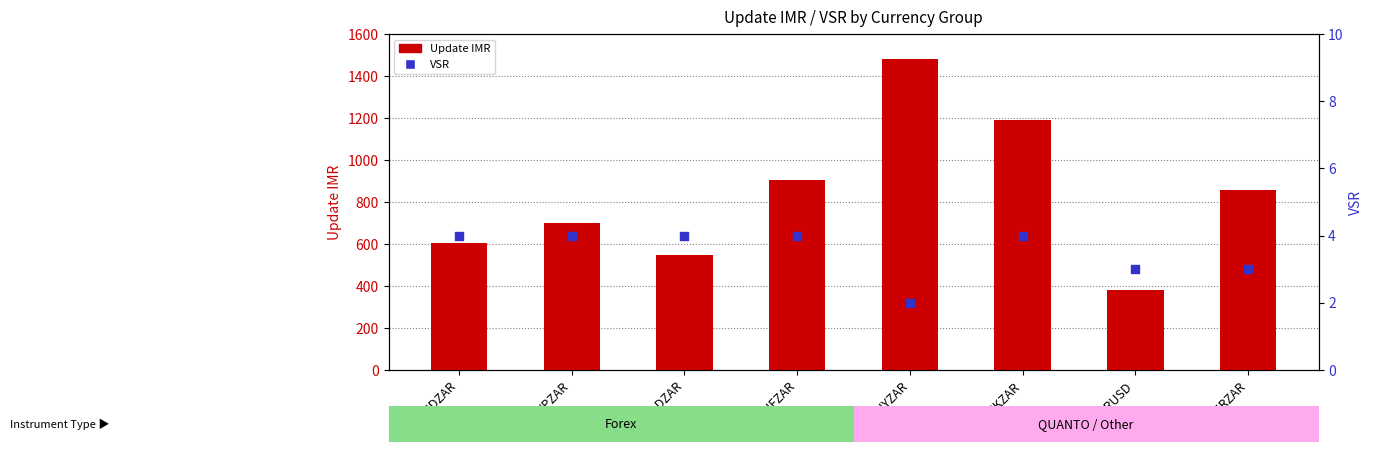

What are all the series names shown in the legend?

Update IMR, VSR